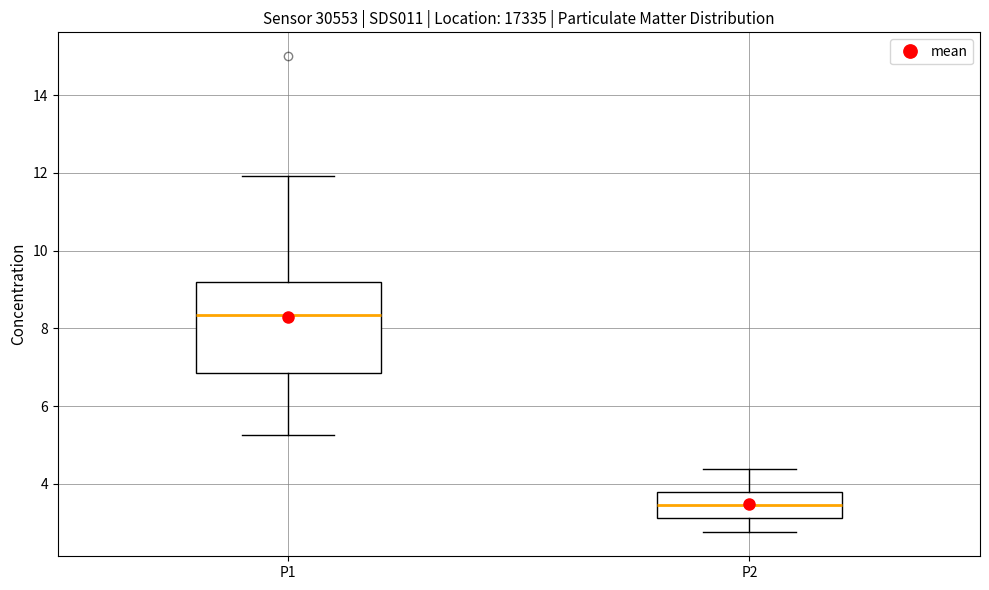

Which box is the tallest, from its lower edge to its upper edge?

P1